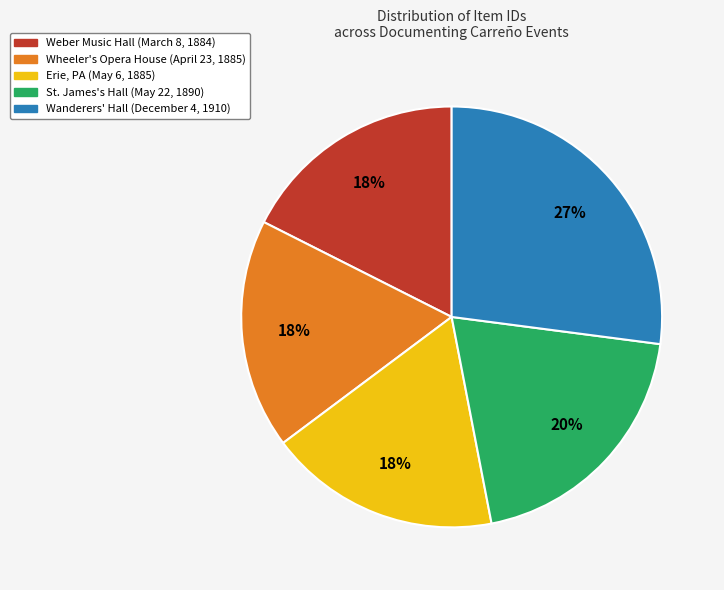

What is the ratio of the value at Wanderers' Hall (December 4, 1910) to the value at St. James's Hall (May 22, 1890)?

1.4